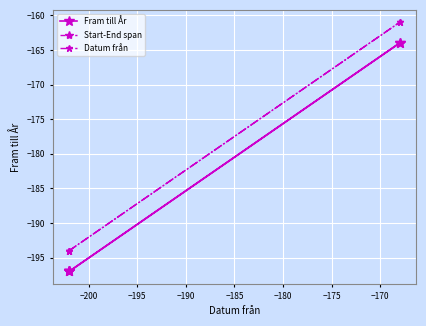

Which series has the largest total across all categories?

Fram till År